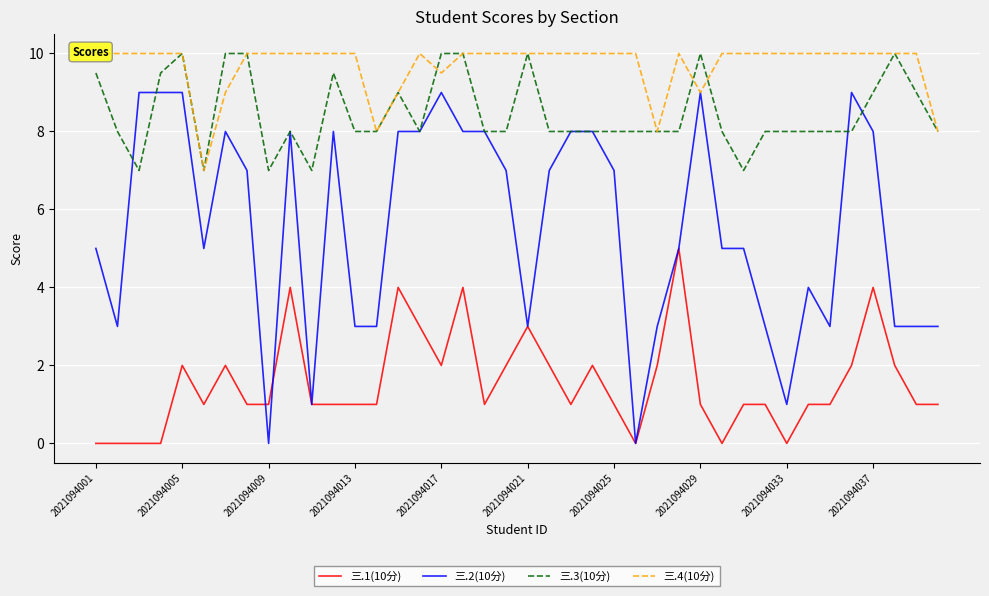

What is the lowest value of the 三.3(10分) series?

7.0